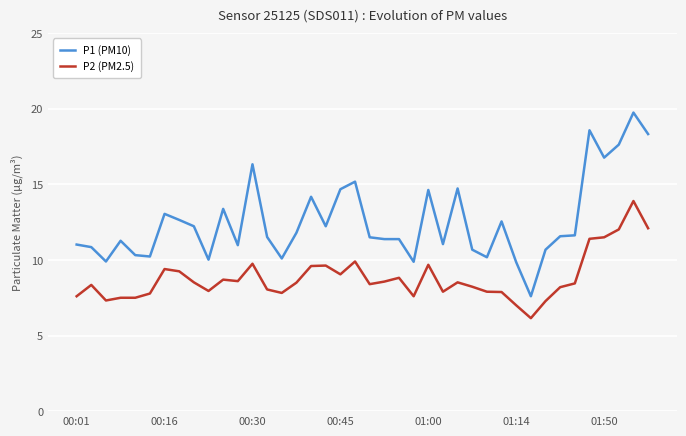

Which series has the widest spread of values?

P1 (PM10)